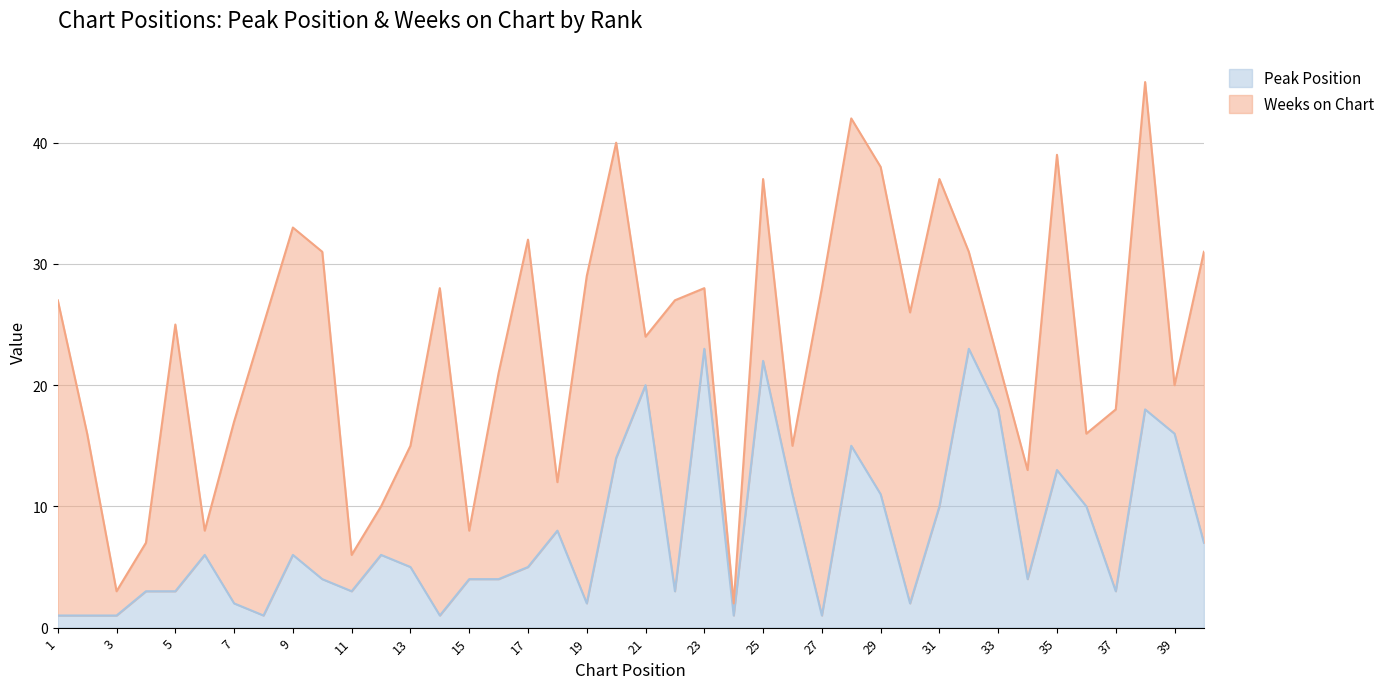

True or false: the data shows 6 at 12.

True